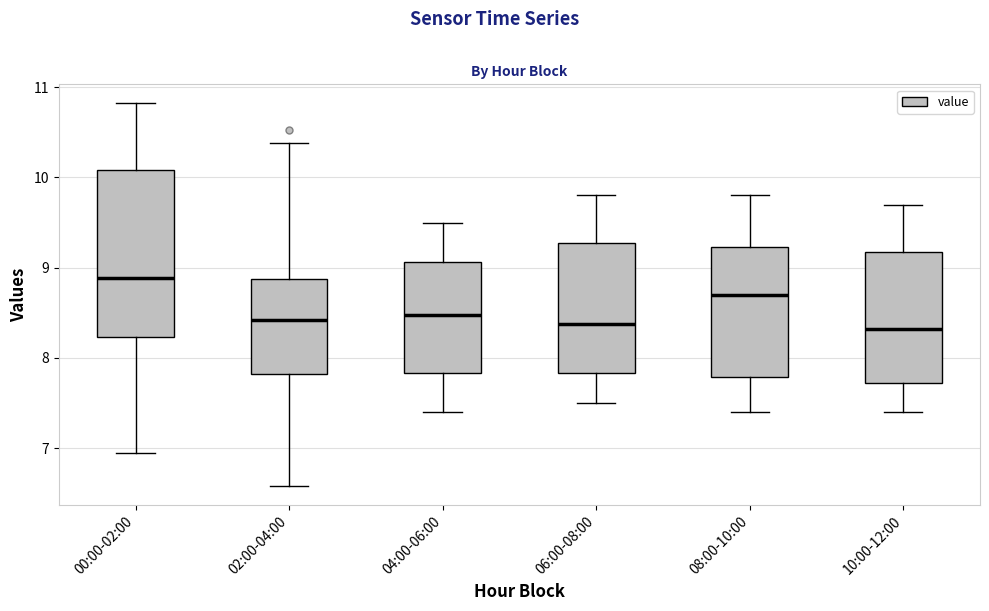

Reading left to right, transcribe this box plot: for each box, give where its median line is, the range the box spans, and where its two whiskers end, as read against the y-axis. The values are not printed on the chart, so give them approximately, as read against the axis.

00:00-02:00: median 8.9, box 8.2 to 10.1, whiskers 7.0 to 10.8
02:00-04:00: median 8.4, box 7.8 to 8.9, whiskers 6.6 to 10.4
04:00-06:00: median 8.5, box 7.8 to 9.1, whiskers 7.4 to 9.5
06:00-08:00: median 8.4, box 7.8 to 9.3, whiskers 7.5 to 9.8
08:00-10:00: median 8.7, box 7.8 to 9.2, whiskers 7.4 to 9.8
10:00-12:00: median 8.3, box 7.7 to 9.2, whiskers 7.4 to 9.7